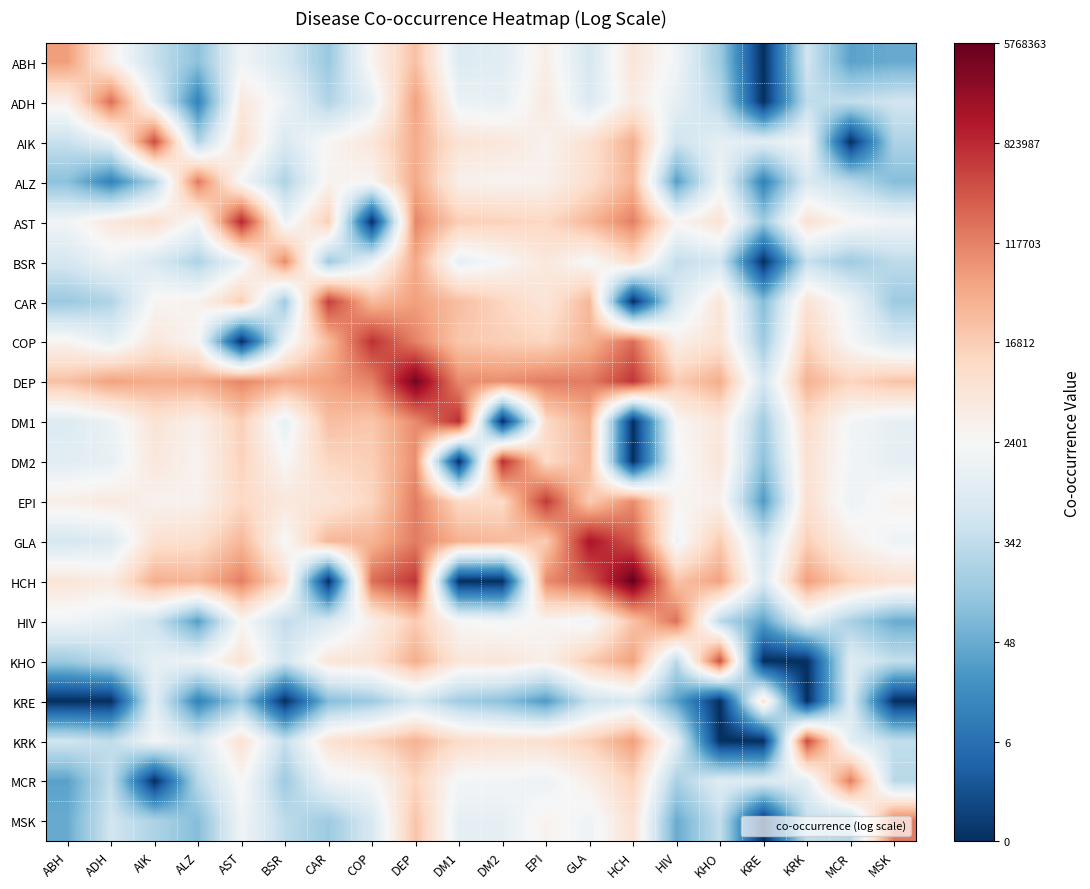

Between DM2 and HIV, which is larger?

HIV